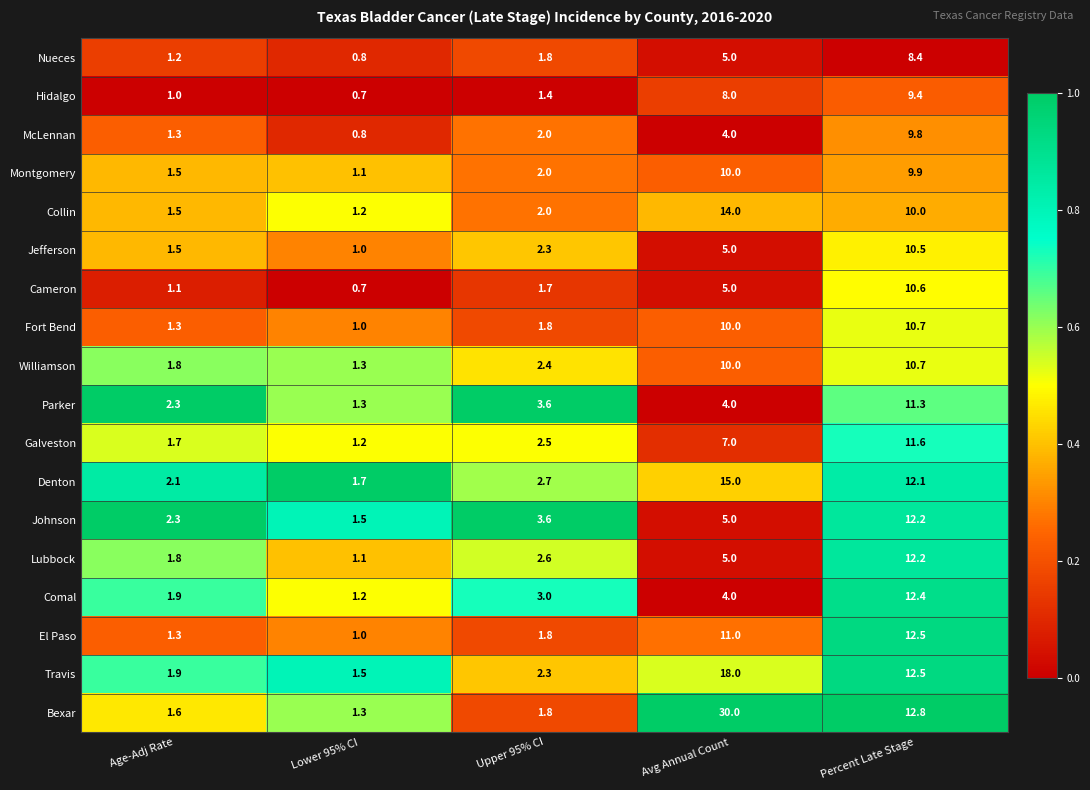

What is the sum of the Bexar values at Percent Late Stage and Upper 95% CI?

14.6